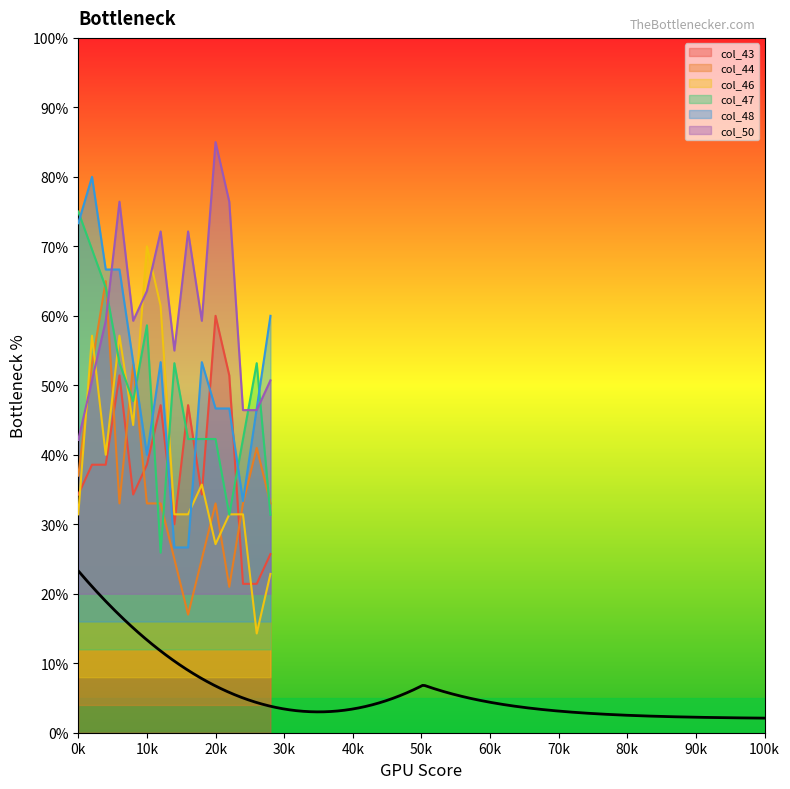

How many distinct data groups are displayed?

6